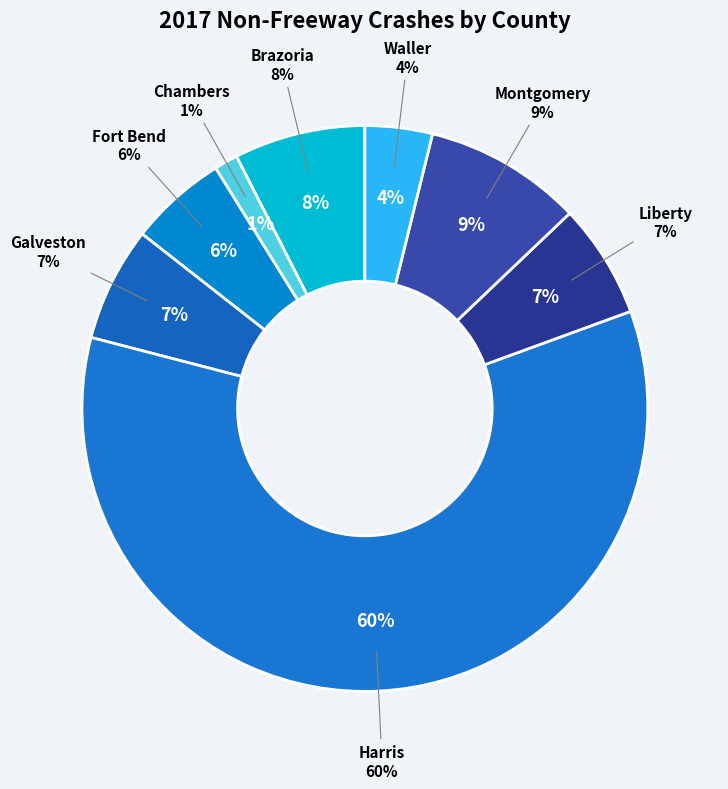

Between Montgomery and Harris, which is larger?

Harris